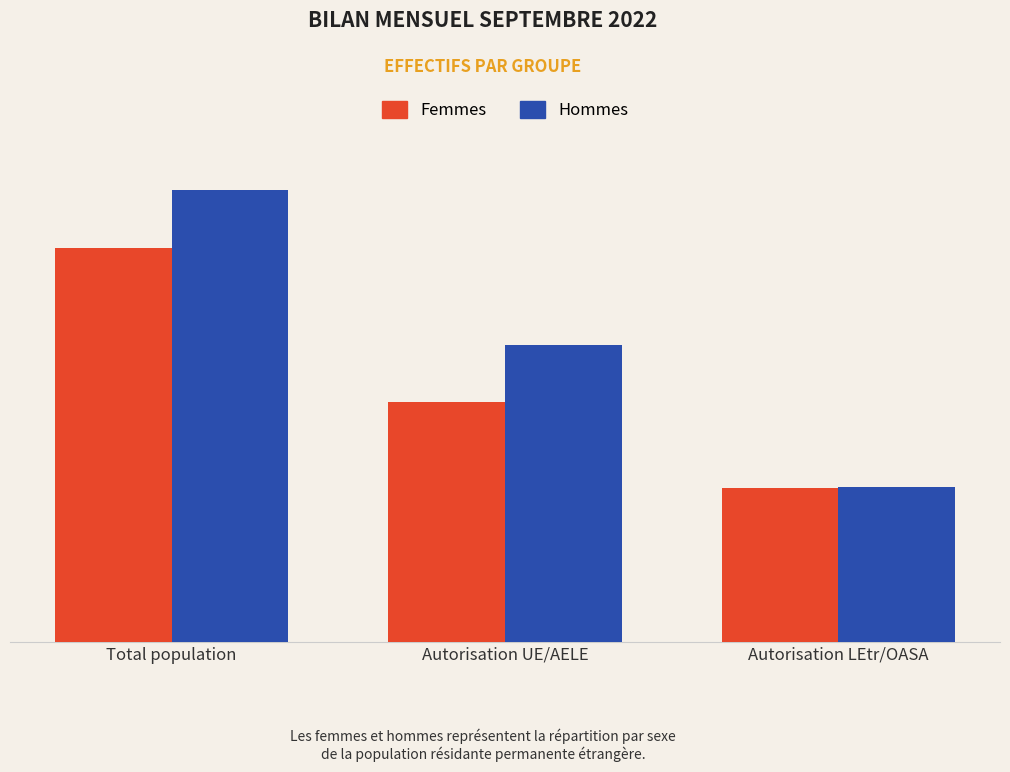

Reading left to right, transcribe all the data shown in this chart.

Femmes: Total population=84639	Autorisation UE/AELE=51623	Autorisation LEtr/OASA=33016
Hommes: Total population=97237	Autorisation UE/AELE=63841	Autorisation LEtr/OASA=33396